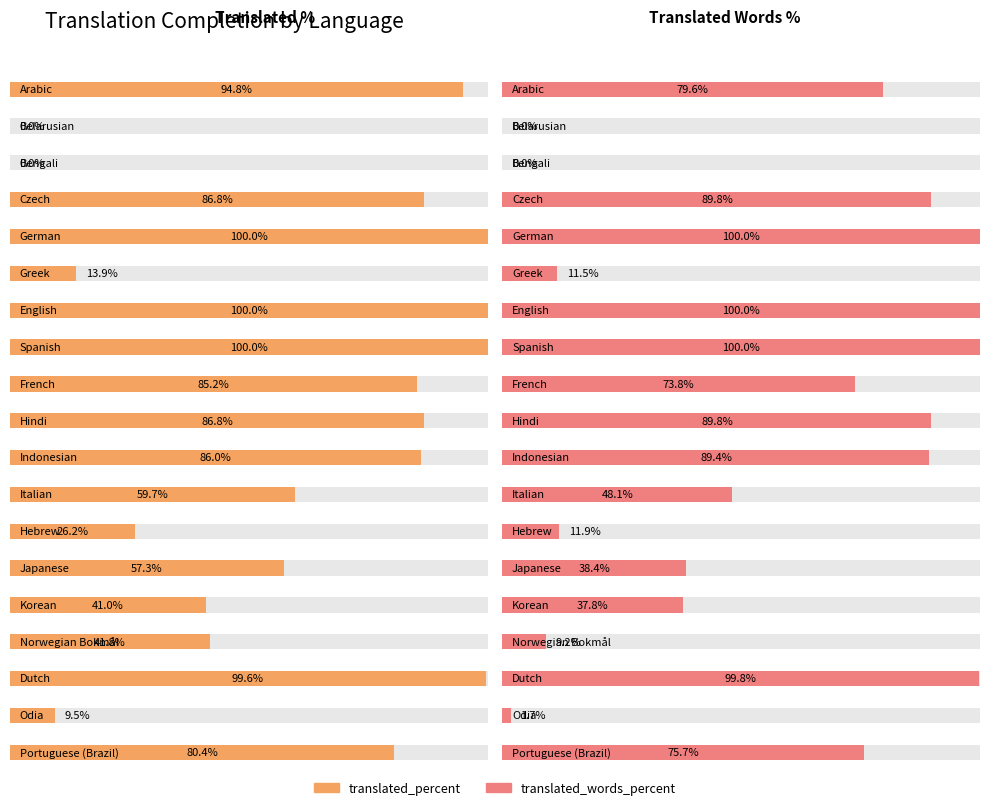

What is the total value across all series at Indonesian?

175.4